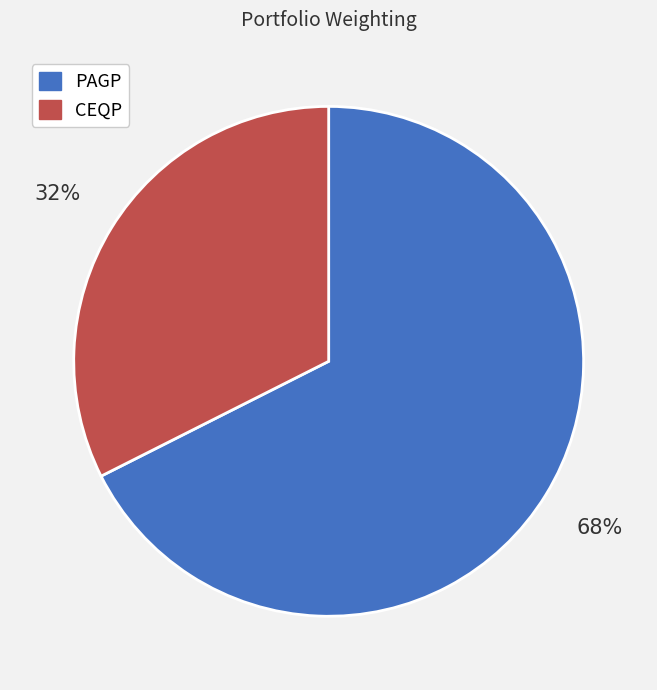

How many slices are in this pie chart?

2